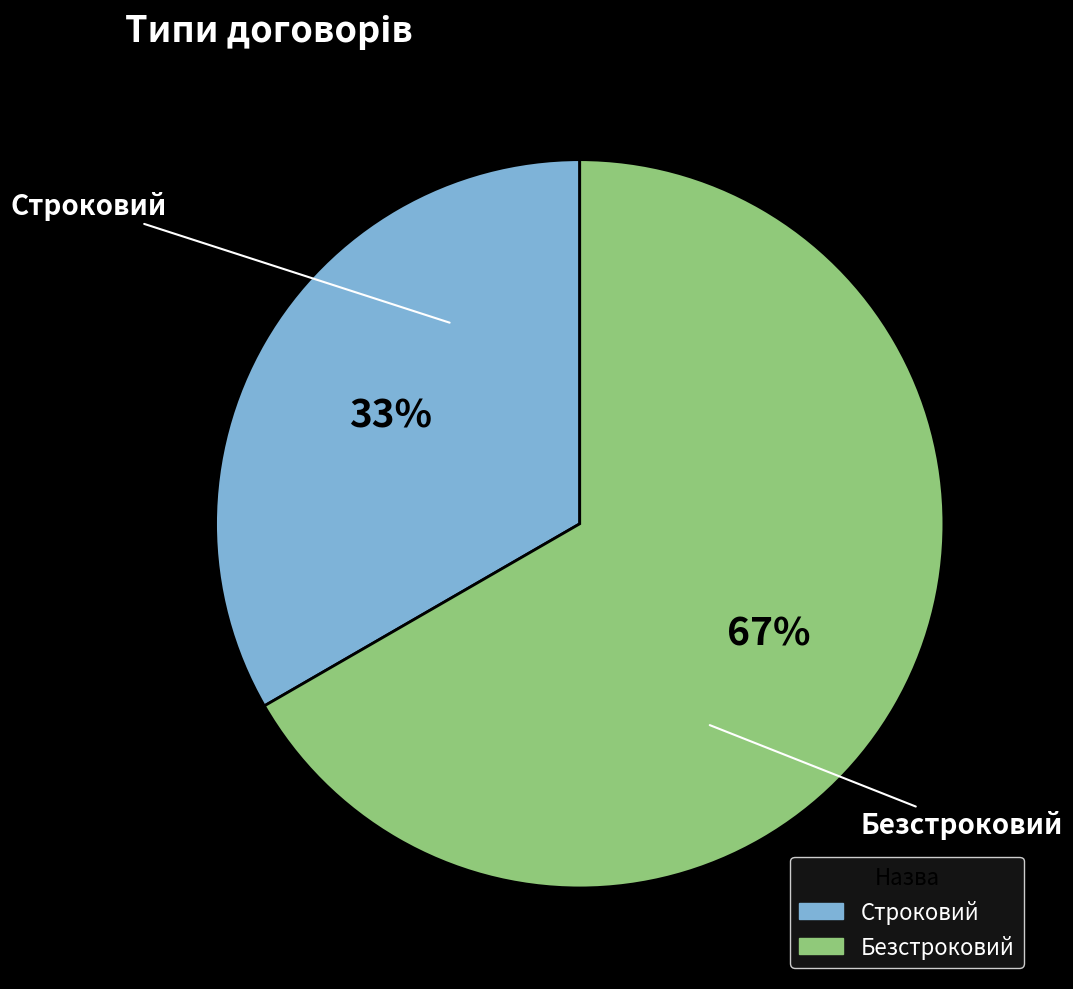

Which slice is the largest?

Безстроковий